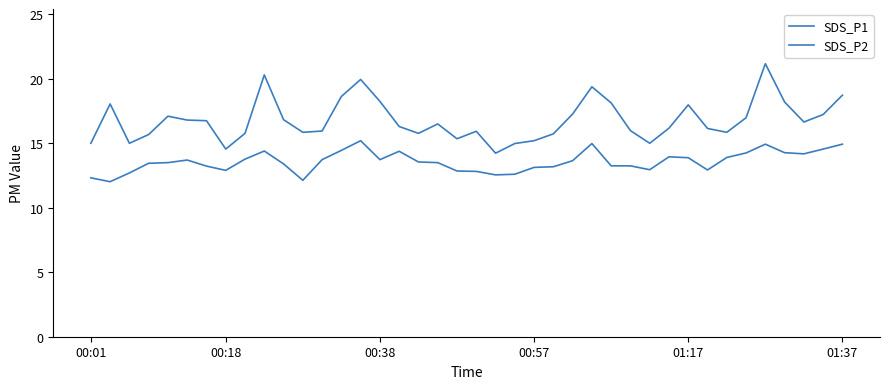

How many interior local valleys does the SDS_P1 series have?

9